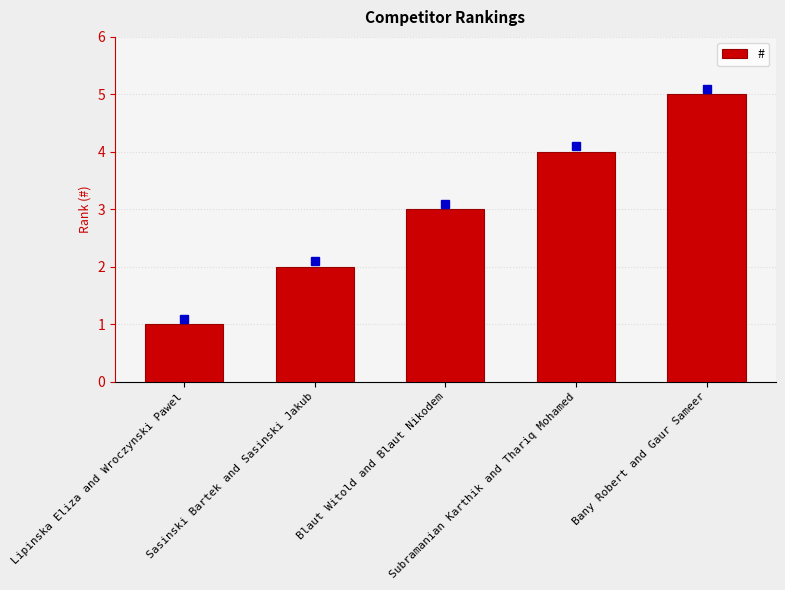

What position from the right is Blaut Witold and Blaut Nikodem?

3